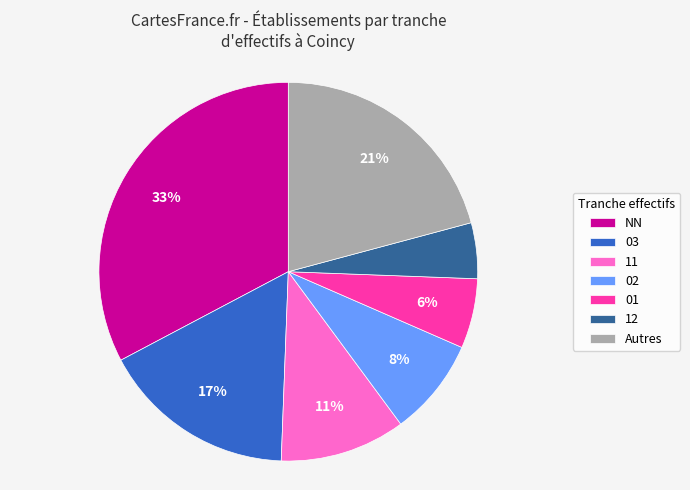

To the nearest percent, what portion does 11 represent?

11%